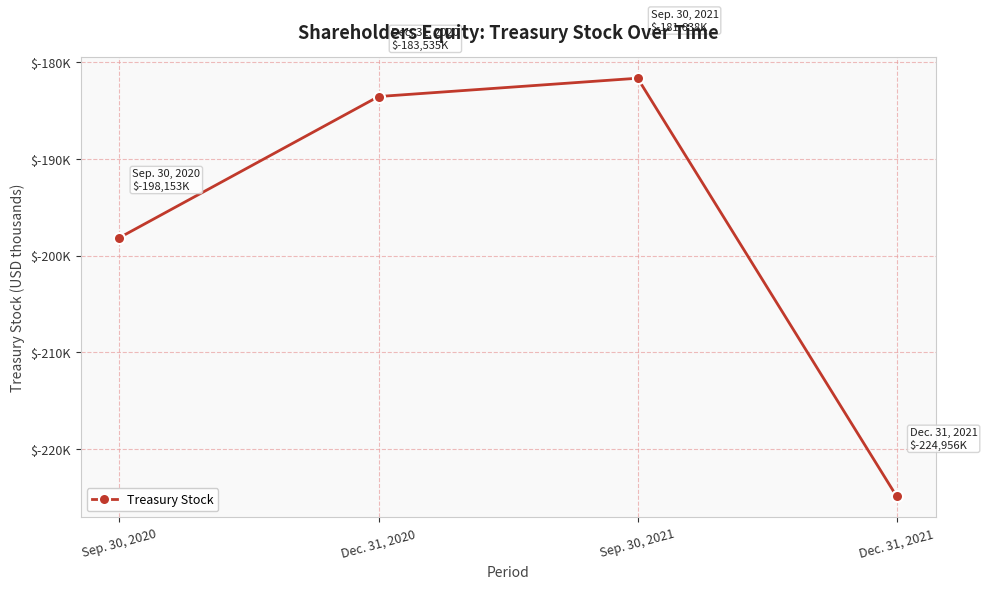

Does the chart have visible grid lines?

Yes